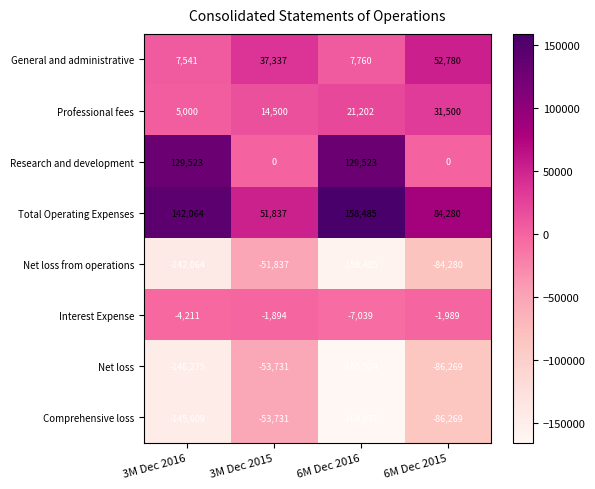

At which label does Net loss from operations first exceed -84280?

3M Dec 2015